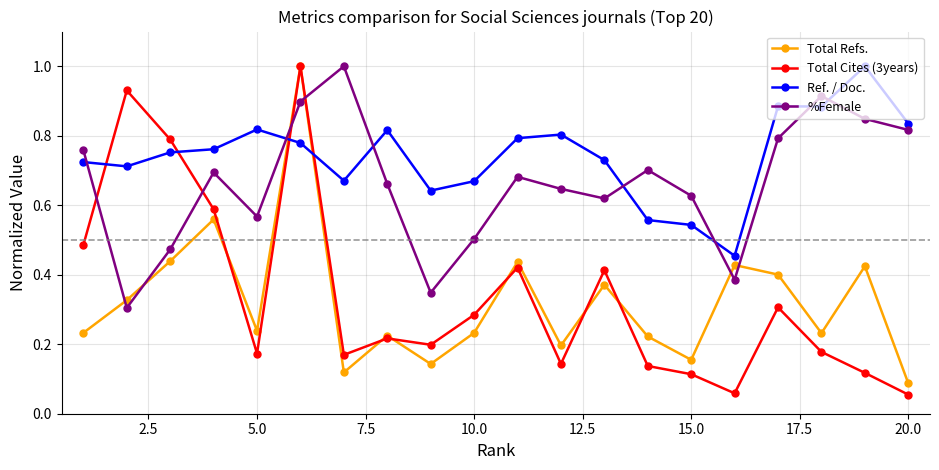

What is the maximum value shown in the chart?

1.0